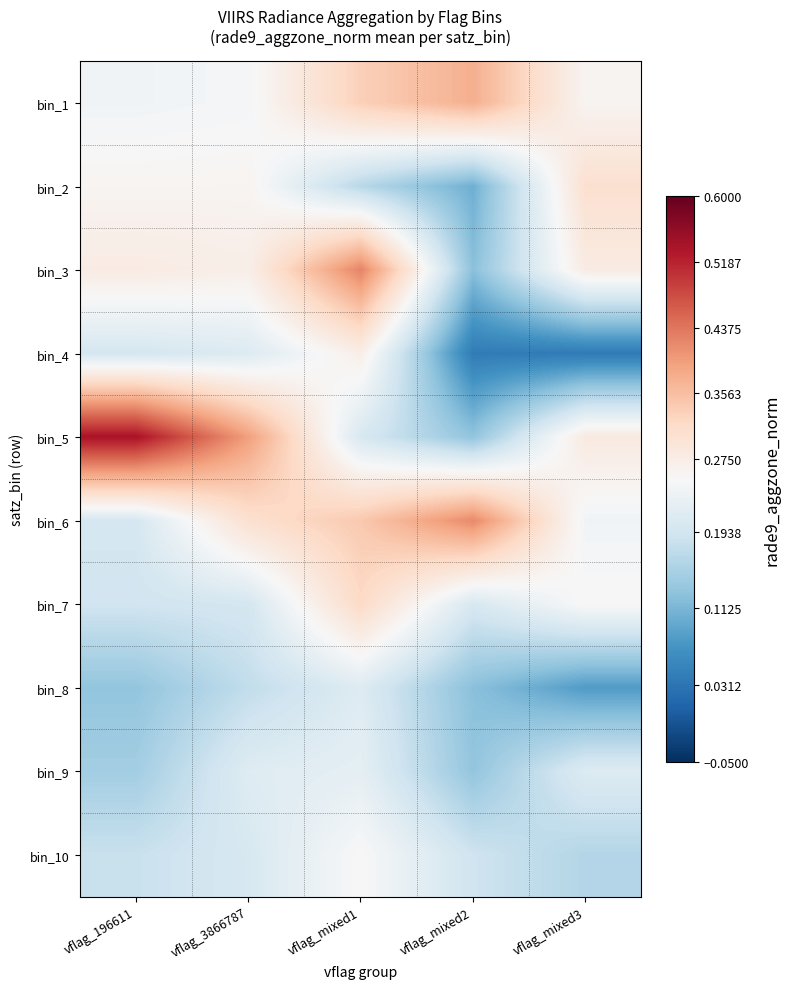

Reading left to right, what are all the values shown in this chart?

bin_1: vflag_196611=0.2	vflag_3866787=0.2	vflag_mixed1=0.3	vflag_mixed2=0.4	vflag_mixed3=0.3
bin_2: vflag_196611=0.3	vflag_3866787=0.3	vflag_mixed1=0.2	vflag_mixed2=0.1	vflag_mixed3=0.3
bin_3: vflag_196611=0.3	vflag_3866787=0.3	vflag_mixed1=0.4	vflag_mixed2=0.1	vflag_mixed3=0.3
bin_4: vflag_196611=0.2	vflag_3866787=0.2	vflag_mixed1=0.3	vflag_mixed2=0.0	vflag_mixed3=0.0
bin_5: vflag_196611=0.5	vflag_3866787=0.4	vflag_mixed1=0.2	vflag_mixed2=0.1	vflag_mixed3=0.3
bin_6: vflag_196611=0.2	vflag_3866787=0.3	vflag_mixed1=0.3	vflag_mixed2=0.4	vflag_mixed3=0.2
bin_7: vflag_196611=0.2	vflag_3866787=0.2	vflag_mixed1=0.3	vflag_mixed2=0.2	vflag_mixed3=0.3
bin_8: vflag_196611=0.1	vflag_3866787=0.2	vflag_mixed1=0.2	vflag_mixed2=0.1	vflag_mixed3=0.1
bin_9: vflag_196611=0.1	vflag_3866787=0.2	vflag_mixed1=0.2	vflag_mixed2=0.1	vflag_mixed3=0.2
bin_10: vflag_196611=0.2	vflag_3866787=0.2	vflag_mixed1=0.3	vflag_mixed2=0.2	vflag_mixed3=0.2